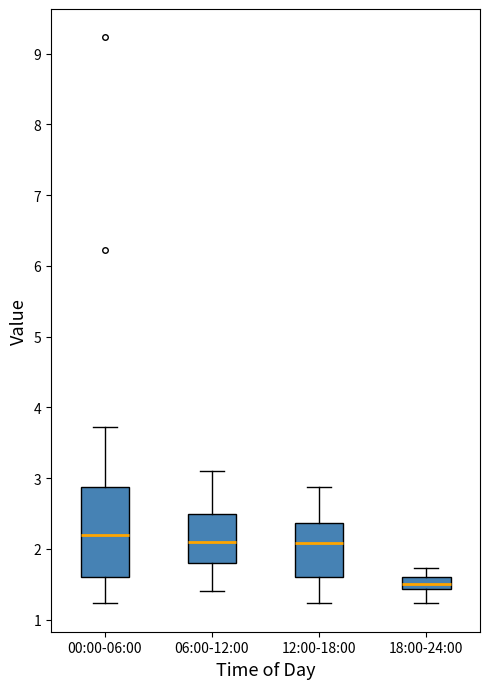

Where is the upper edge of the box for 06:00-12:00 on the y-axis? The values are not printed on the chart, so give them approximately, as read against the axis.

2.5